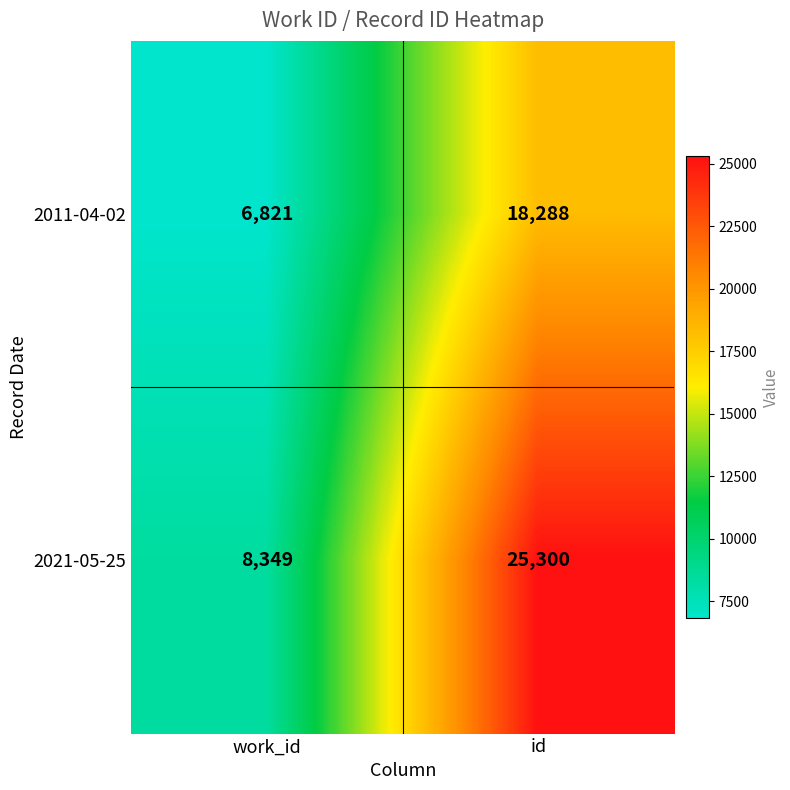

What is the difference between the maximum and minimum values in the 2021-05-25 series?

16951